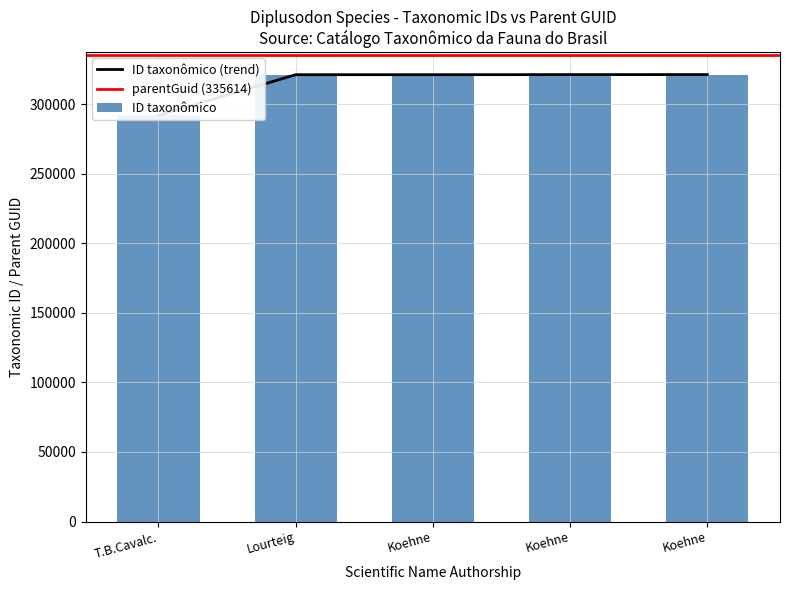

What is the minimum value shown in the chart?

291959